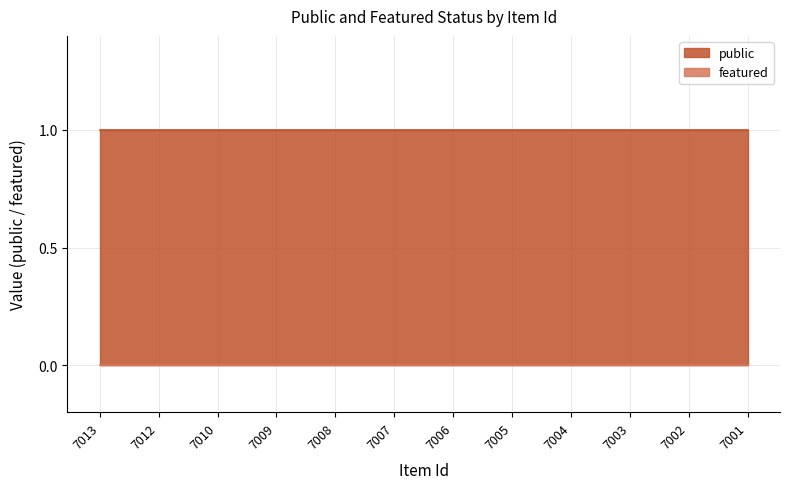

Which series has the largest total across all categories?

public